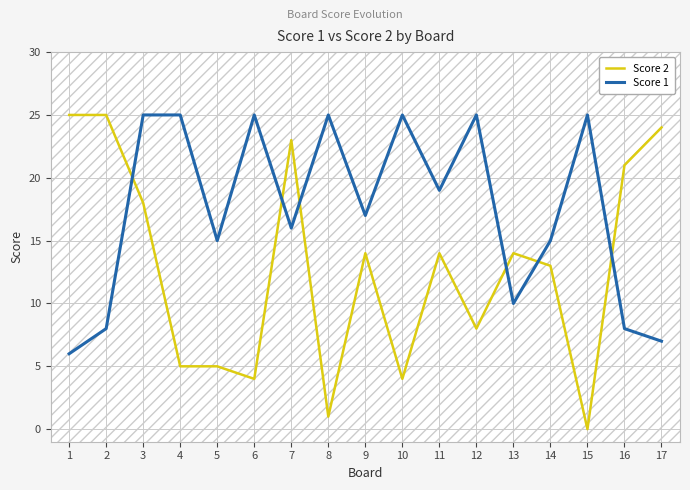

What is the difference between the Score 1 values at 15 and 16?

17